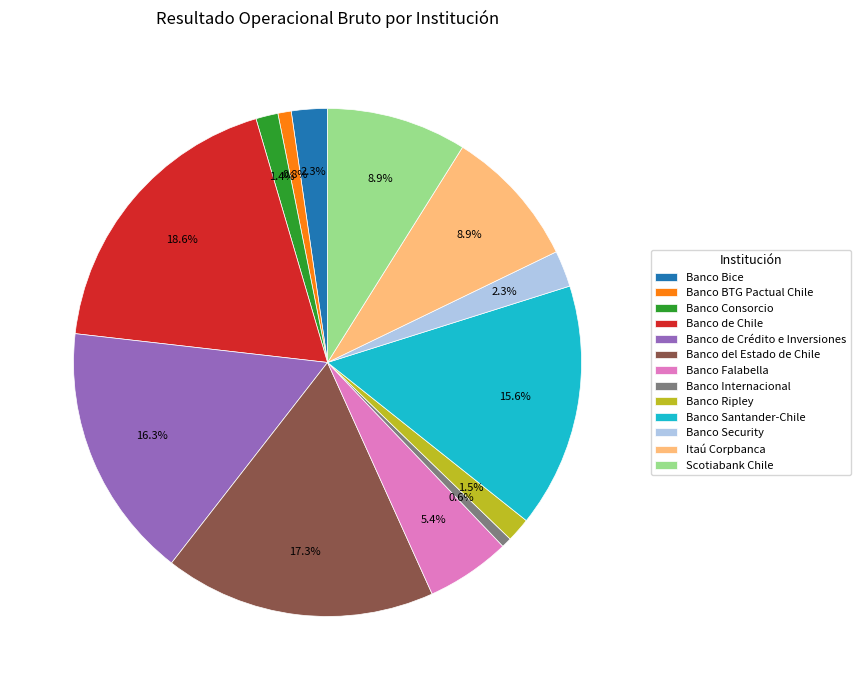

Which has a higher value, Banco del Estado de Chile or Banco Ripley?

Banco del Estado de Chile